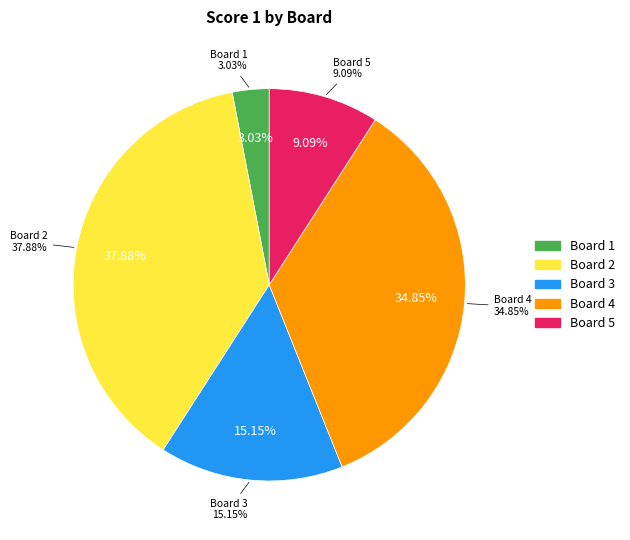

What percentage is the Board 5 slice, to the nearest percent?

9%